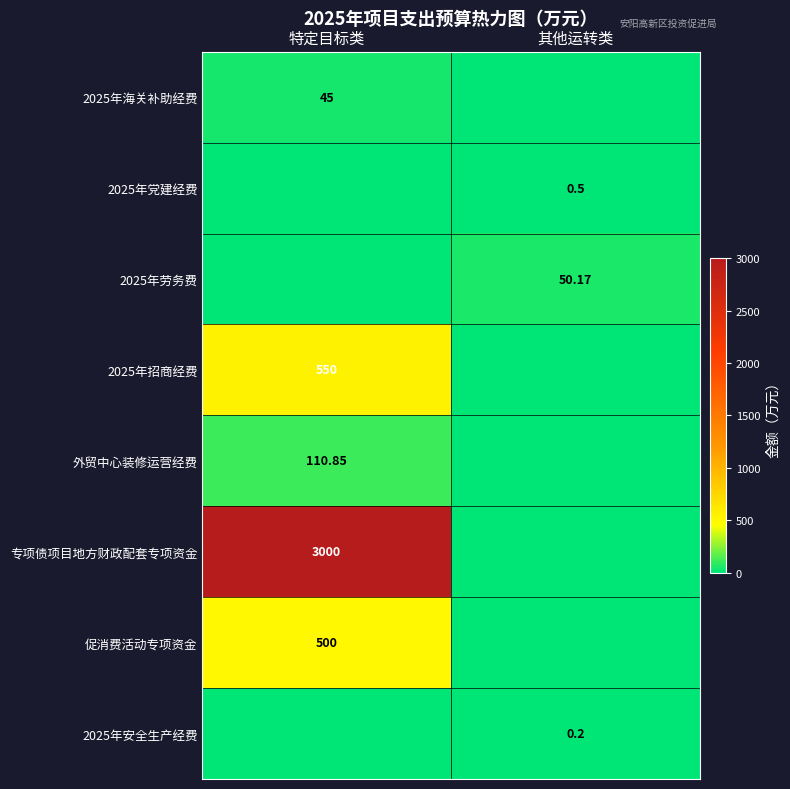

At which label is 2025年招商经费 closest to 275?

特定目标类